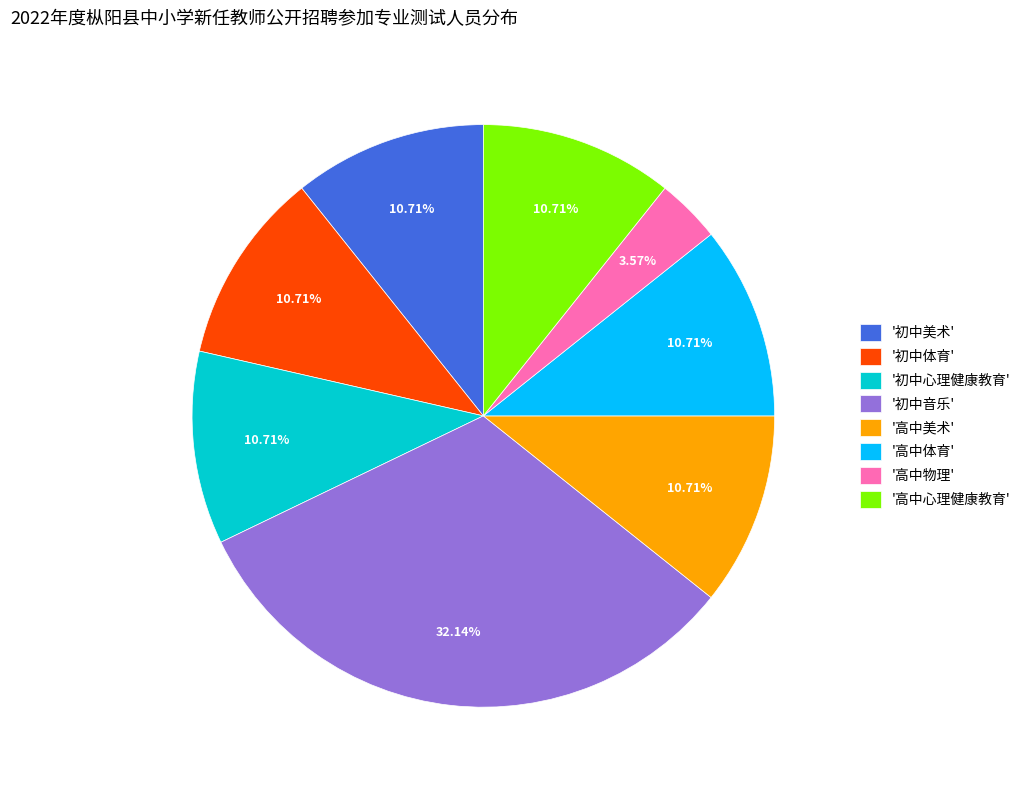

Is there a majority slice in this chart?

No